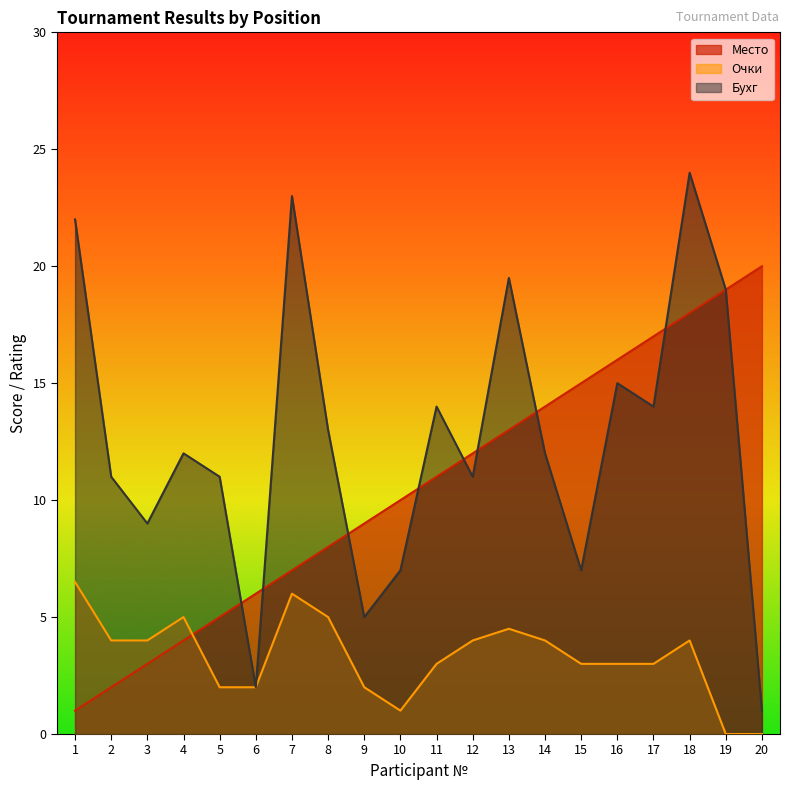

Is it true that Место equals 16.0 at 16?

True